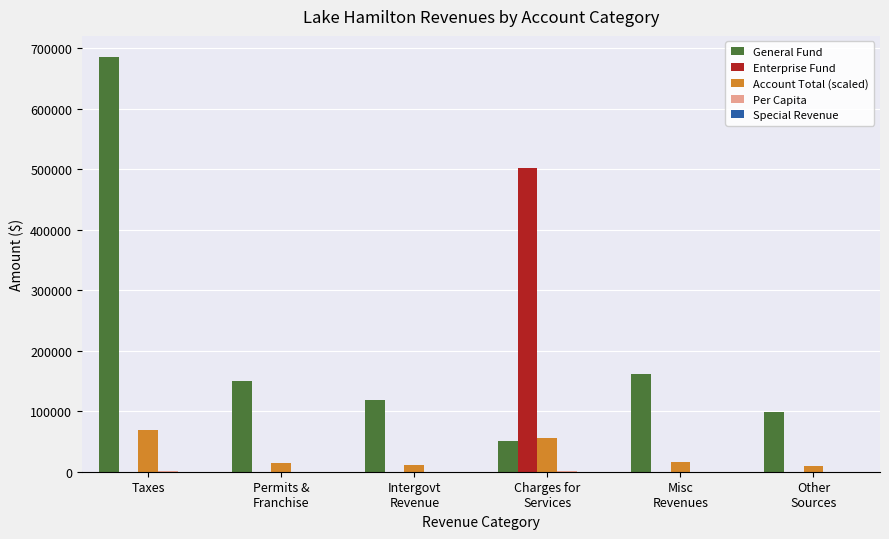

Is it true that Enterprise Fund equals 250071.0 at Charges for
Services?

False